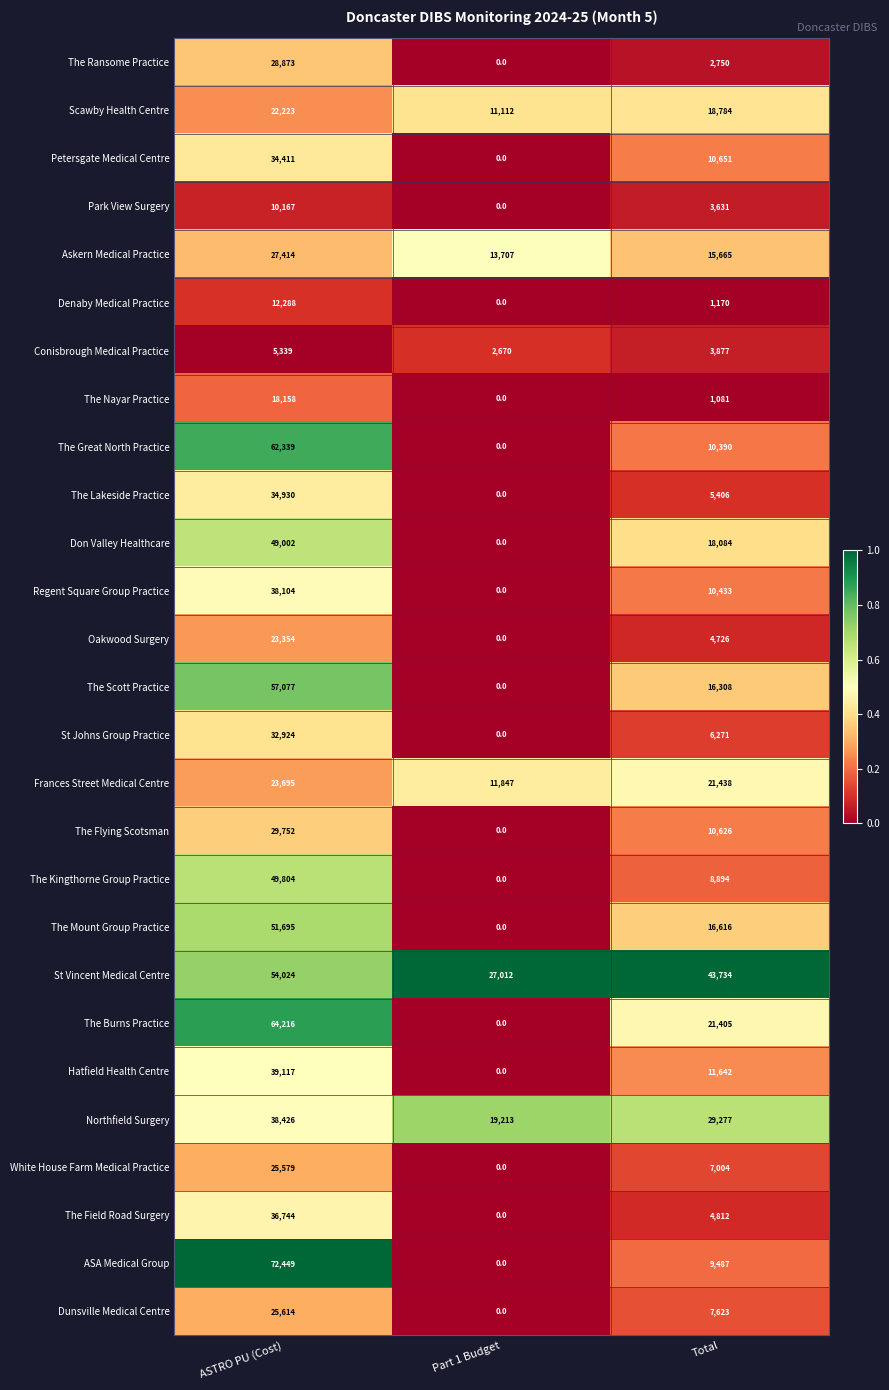

List the series in order of their peak value, highest first.

ASA Medical Group, The Burns Practice, The Great North Practice, The Scott Practice, St Vincent Medical Centre, The Mount Group Practice, The Kingthorne Group Practice, Don Valley Healthcare, Hatfield Health Centre, Northfield Surgery, Regent Square Group Practice, The Field Road Surgery, The Lakeside Practice, Petersgate Medical Centre, St Johns Group Practice, The Flying Scotsman, The Ransome Practice, Askern Medical Practice, Dunsville Medical Centre, White House Farm Medical Practice, Frances Street Medical Centre, Oakwood Surgery, Scawby Health Centre, The Nayar Practice, Denaby Medical Practice, Park View Surgery, Conisbrough Medical Practice